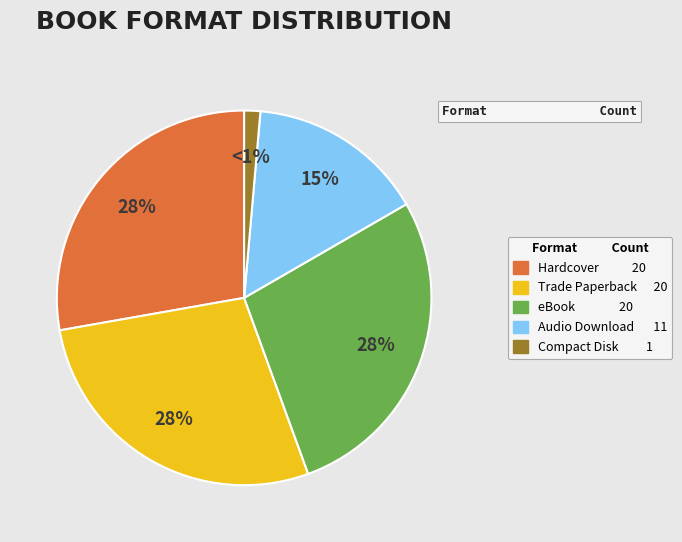

To the nearest percent, what is the combined percentage of Trade Paperback 20 and eBook 20?

56%